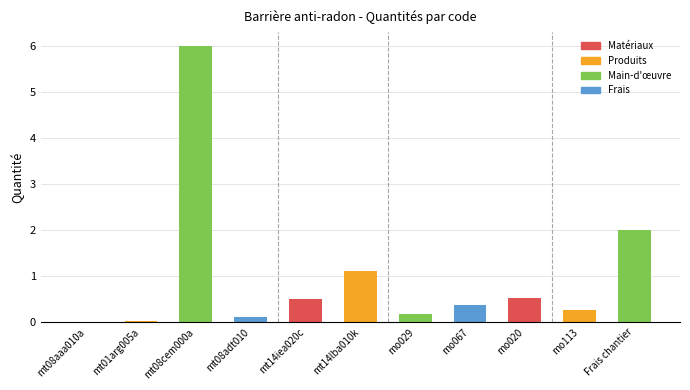

Reading left to right, transcribe all the data shown in this chart.

mt08aaa010a=0.0	mt01arg005a=0.0	mt08cem000a=6.0	mt08adt010=0.1	mt14iea020c=0.5	mt14lba010k=1.1	mo029=0.2	mo067=0.4	mo020=0.5	mo113=0.3	Frais chantier=2.0